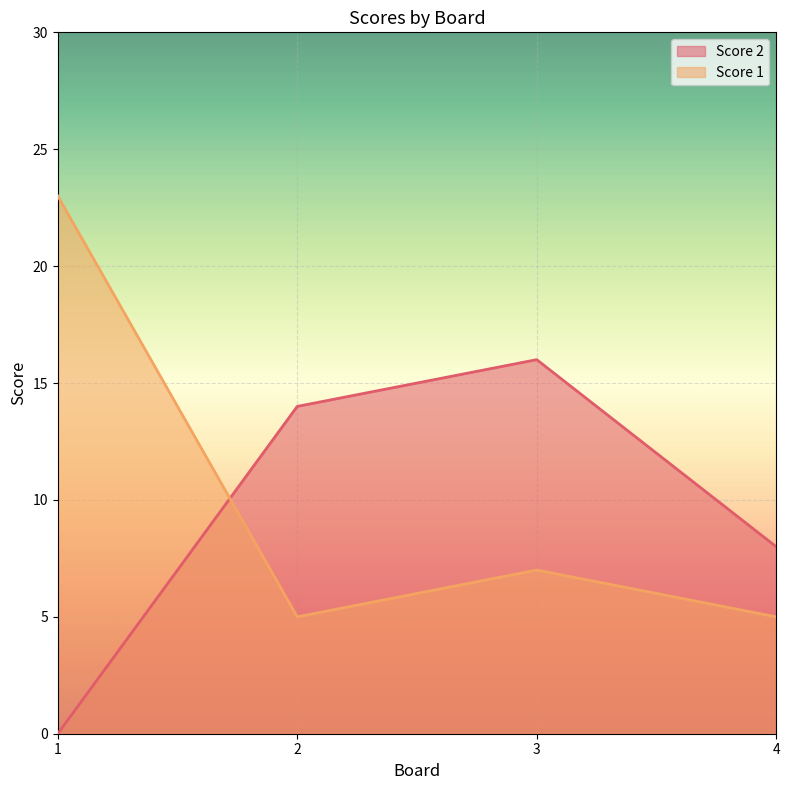

What is the total value across all series at 4?

13